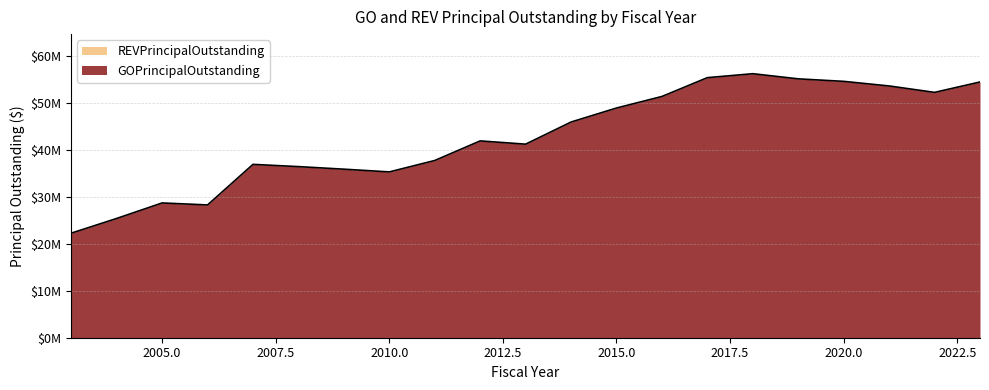

What is the smallest value displayed?

22290000